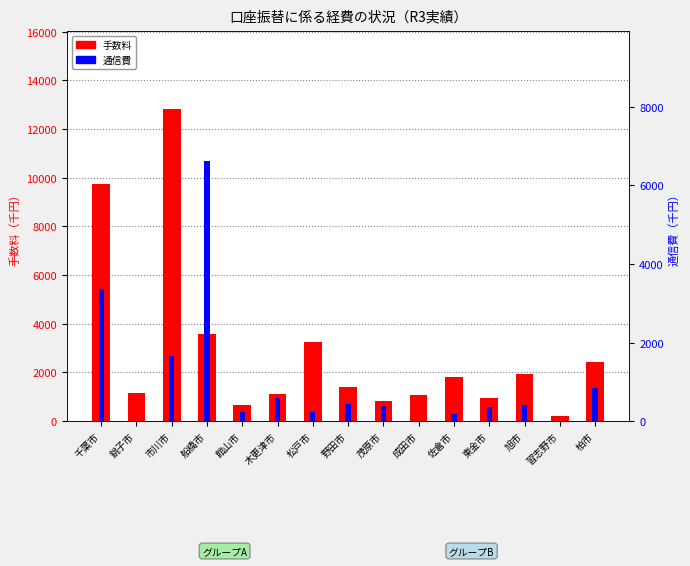

The 通信費 series shows 82 at 松戸市. True or false?

False